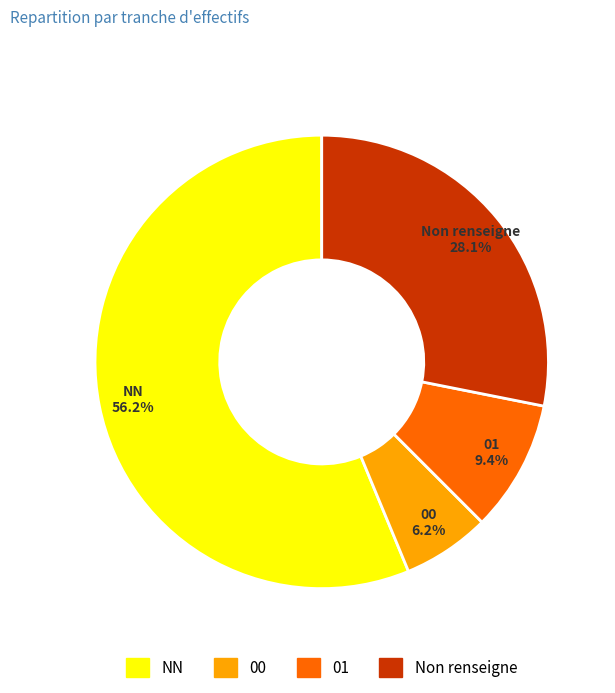

Does any single category account for the majority?

Yes